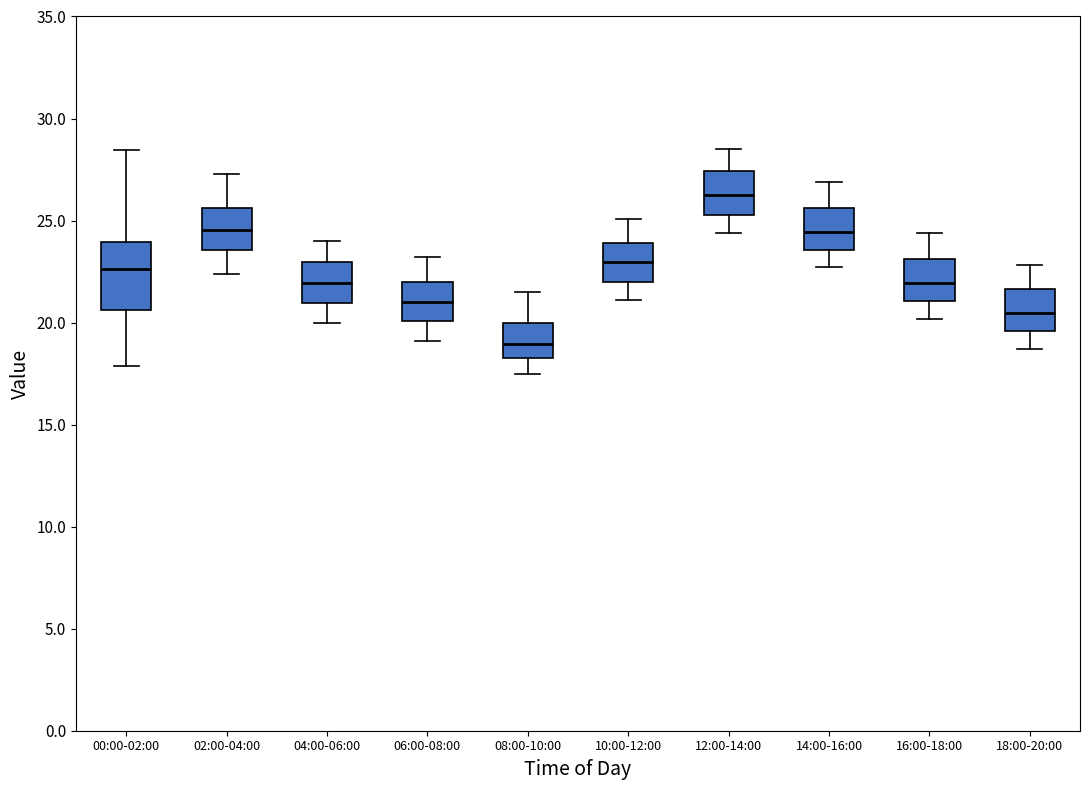

Which box has the lowest median line?

08:00-10:00